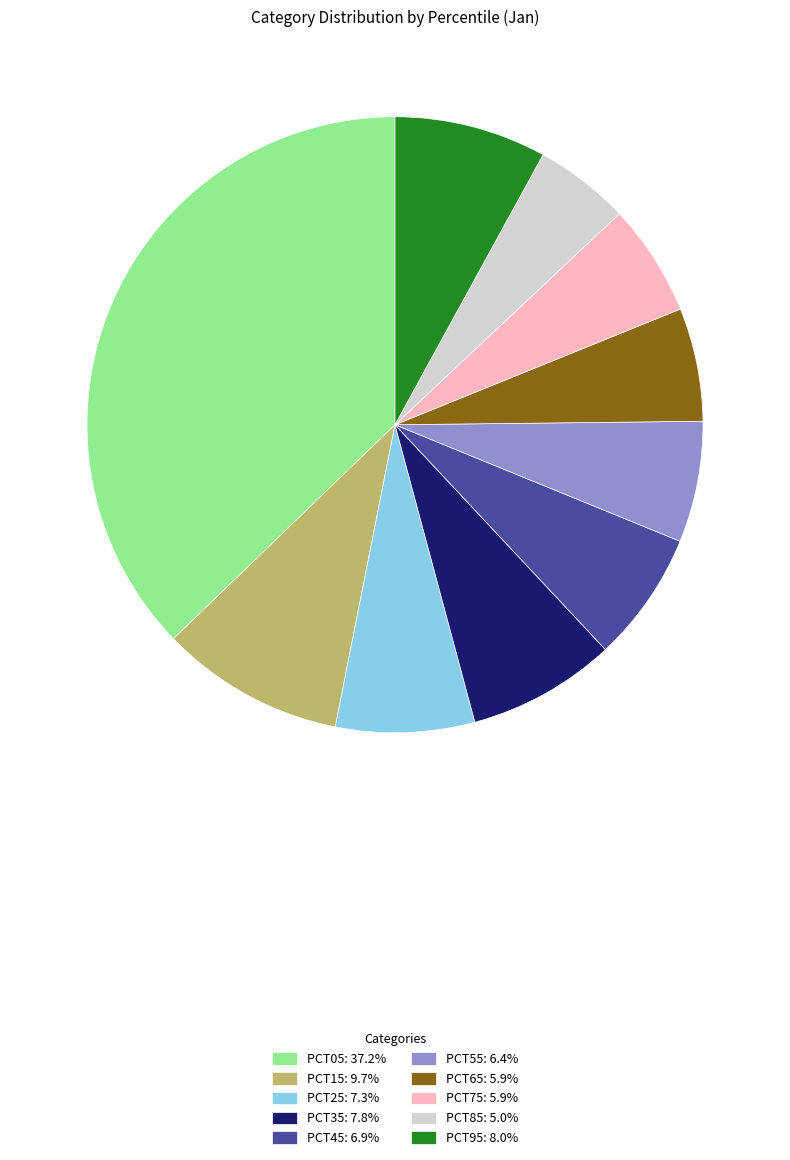

Is there a majority slice in this chart?

No